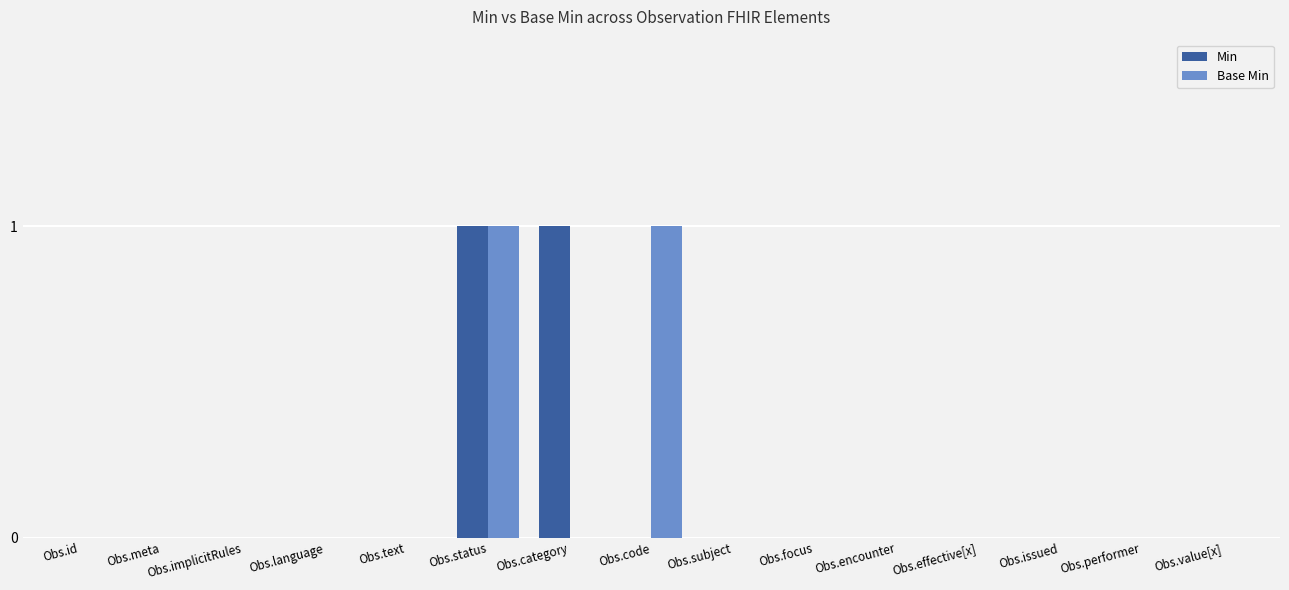

True or false: Base Min has a value of 0 at Obs.issued.

True